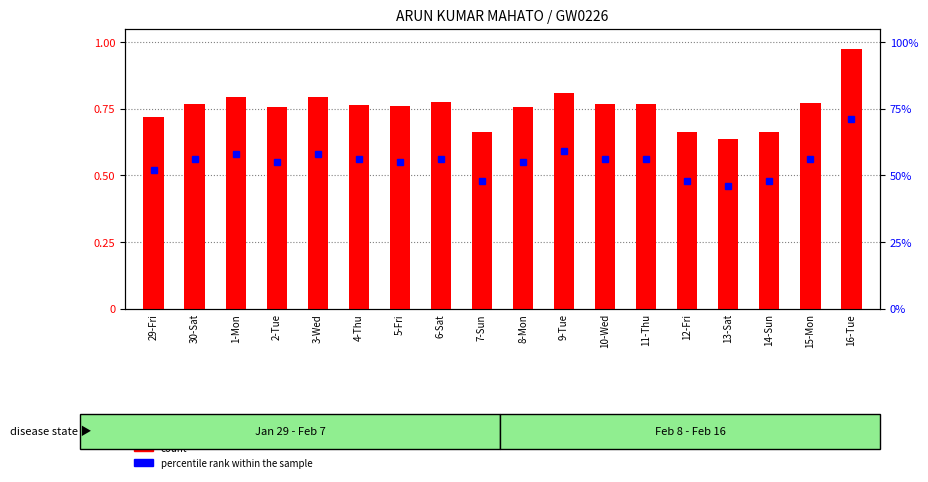

What is the value of the 16th bar from the left?

0.7